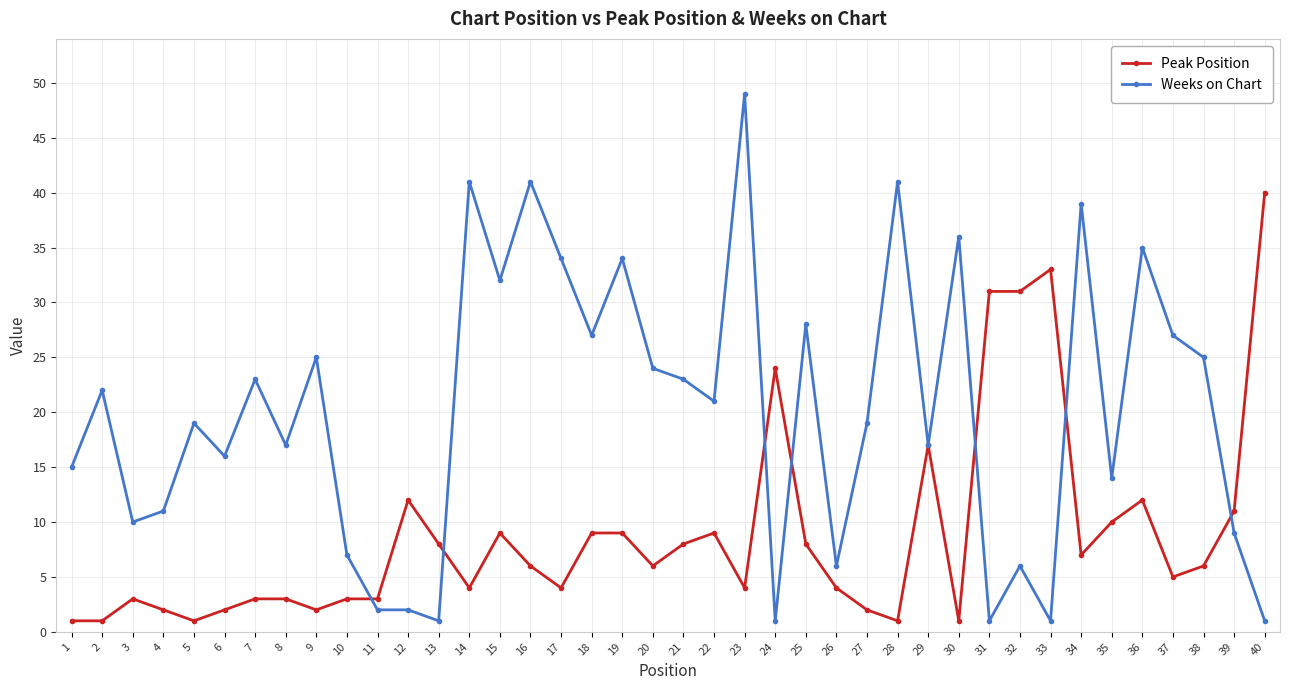

Is it true that Peak Position equals 0 at 9?

False